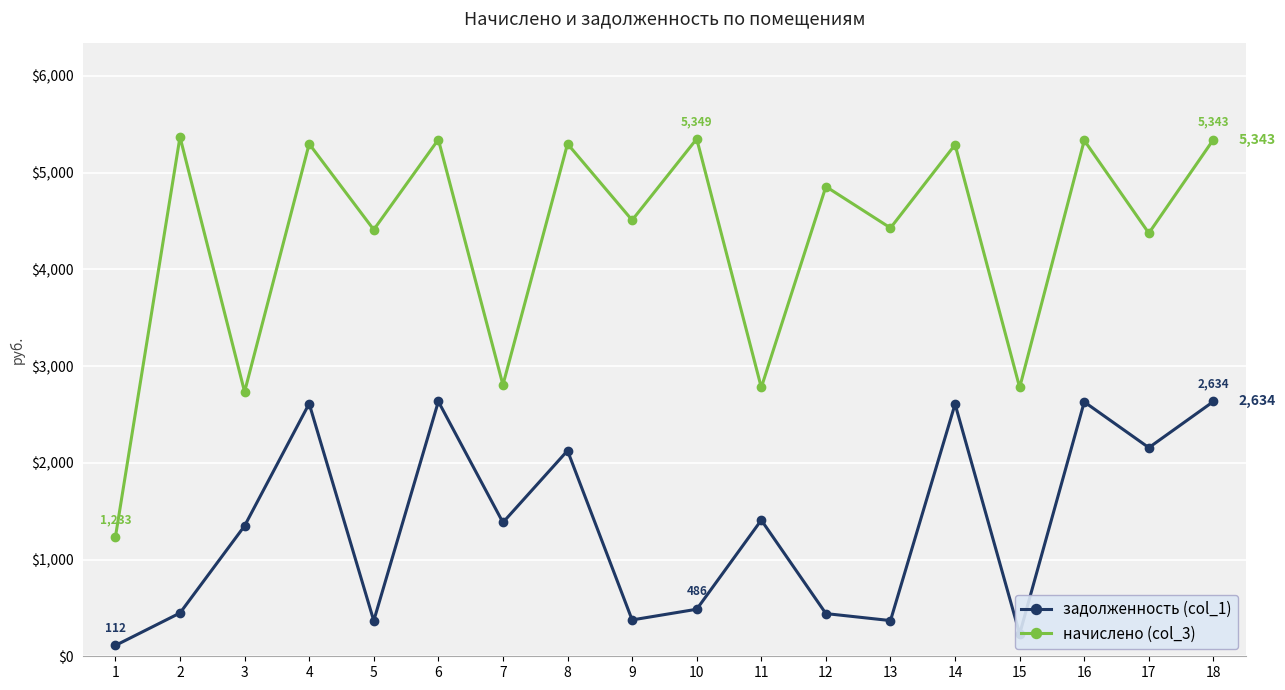

True or false: задолженность (col_1) has a value of 486.3 at 10.

True